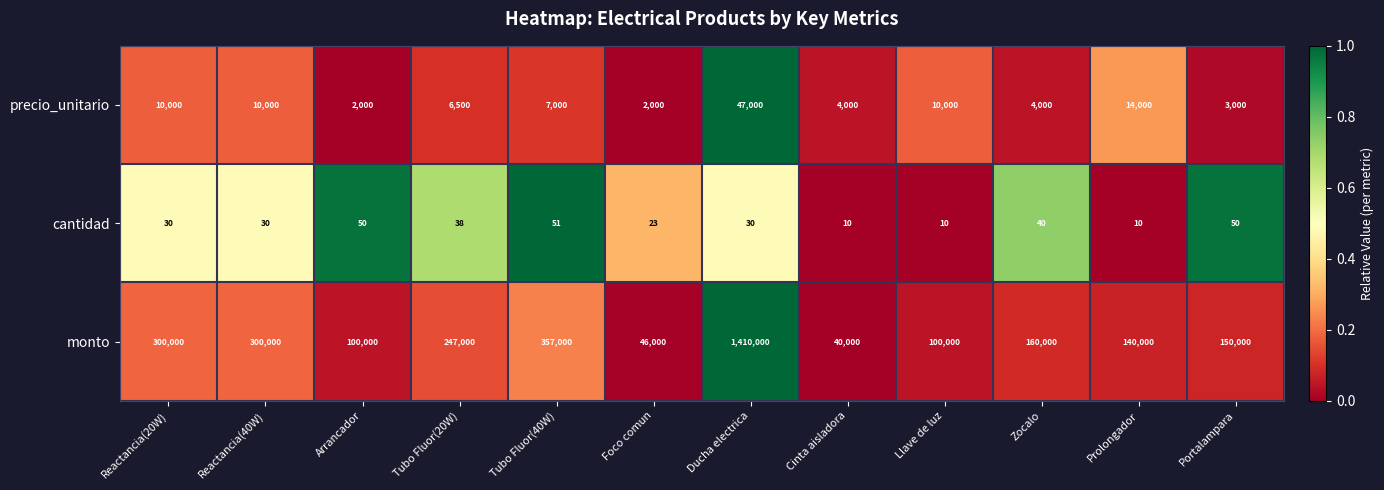

Count the number of categories in the chart.

12